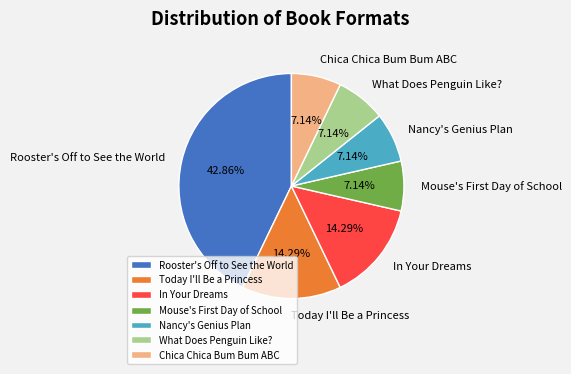

Is it true that In Your Dreams is 14% of the pie?

True